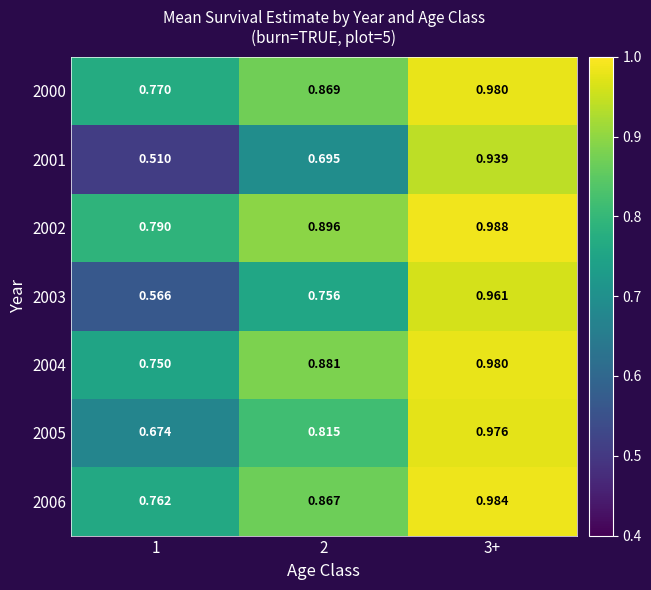

Is the value of 2001 at 3+ greater than the value of 2004 at 2?

Yes